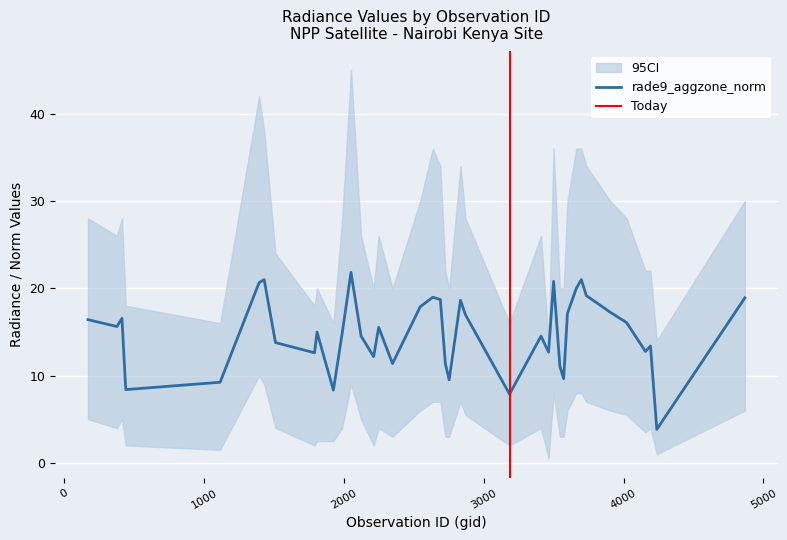

Which category has the highest value in the rade9_mult_nadir_norm series?

2051